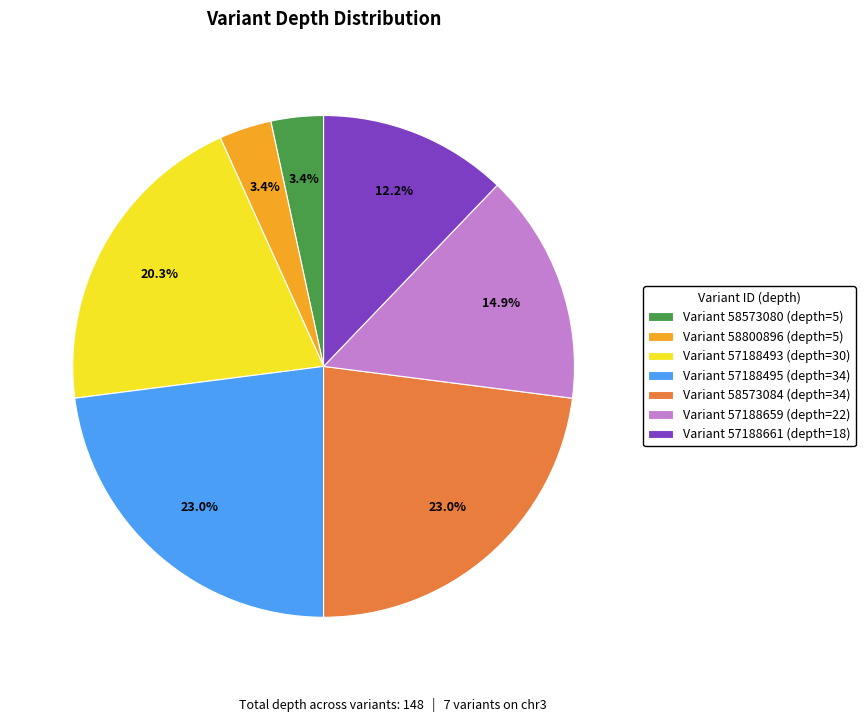

How much of the chart is everything except Variant 57188495 (depth=34)?

77.0%